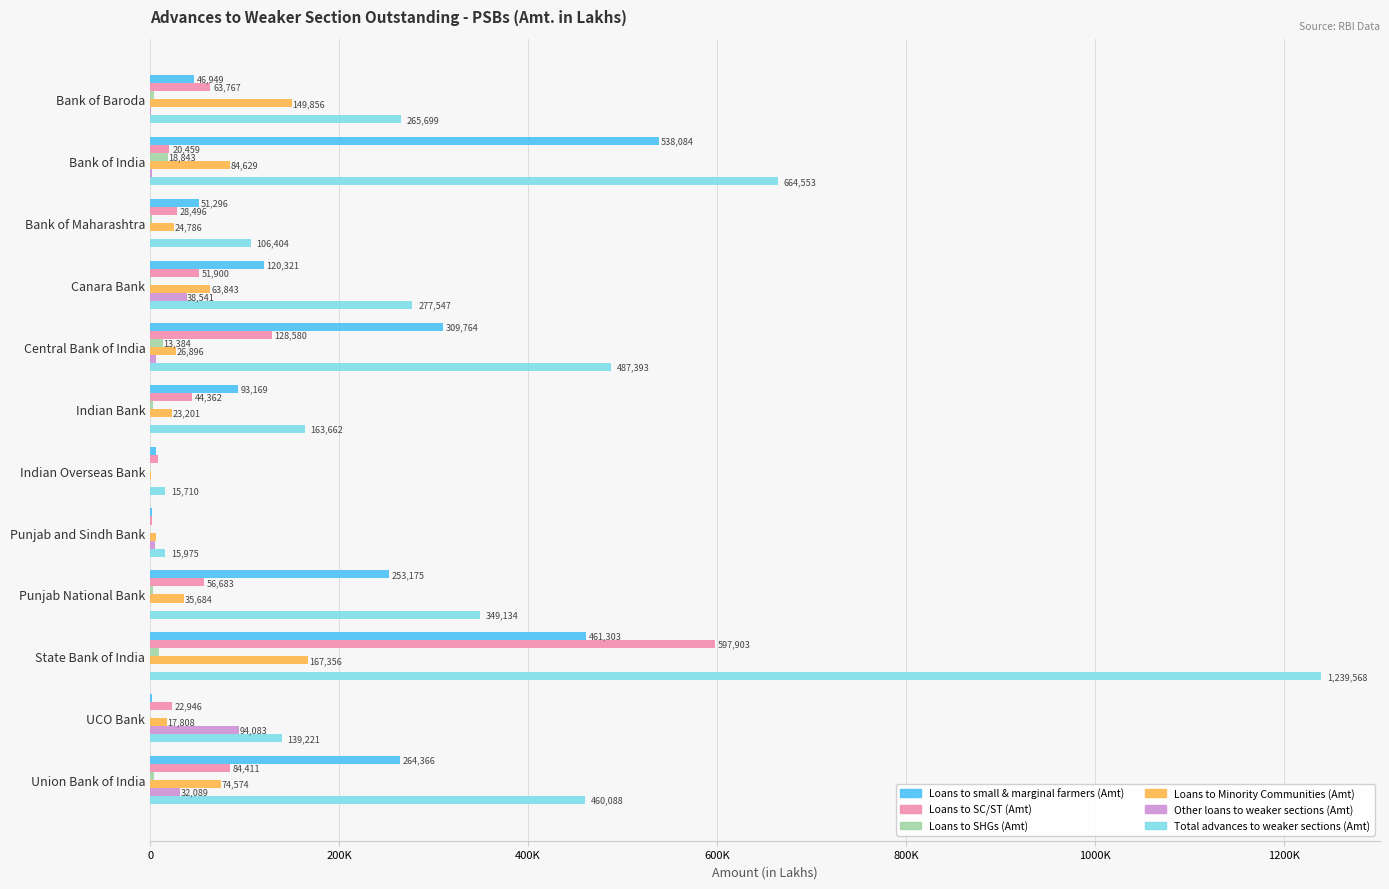

What is the maximum value for Loans to SHGs (Amt)?

18843.0